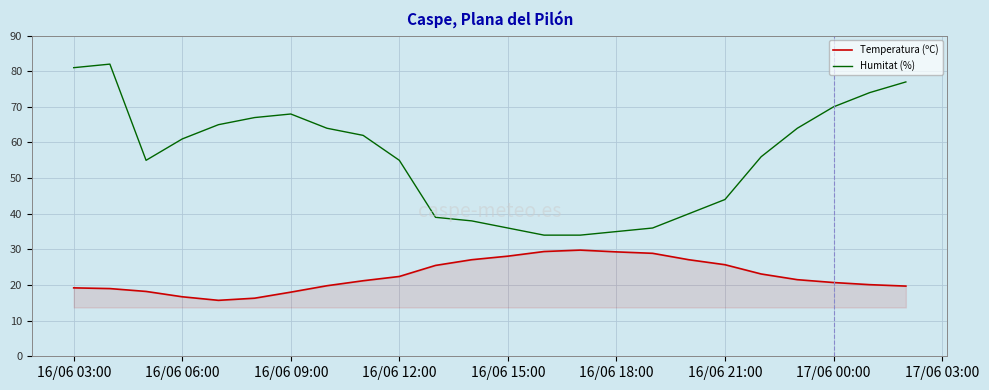

True or false: Temperatura (ºC) and Humitat (%) intersect in this chart.

False